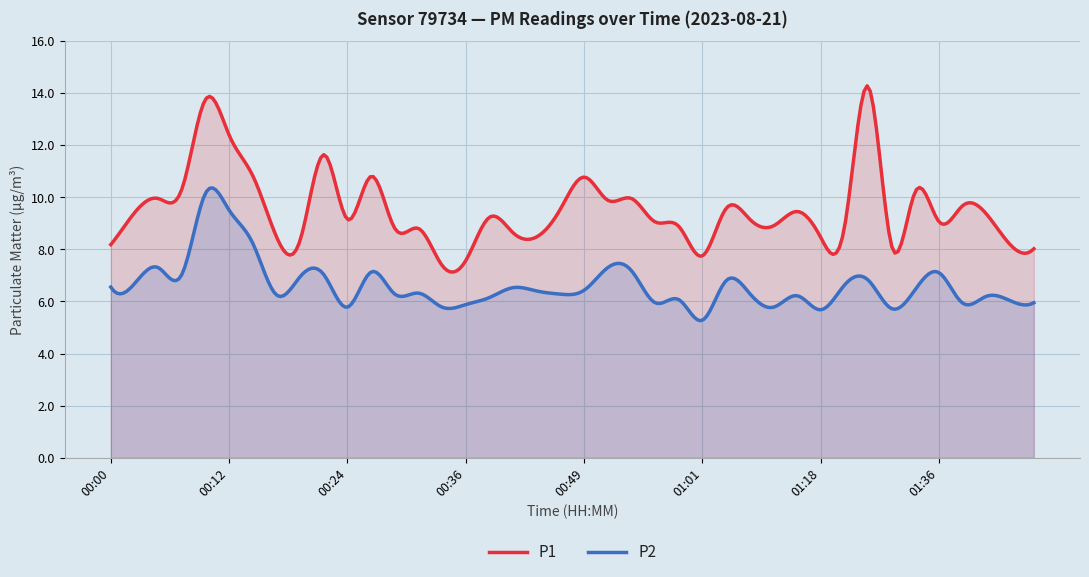

What is the maximum value for P2?

10.4